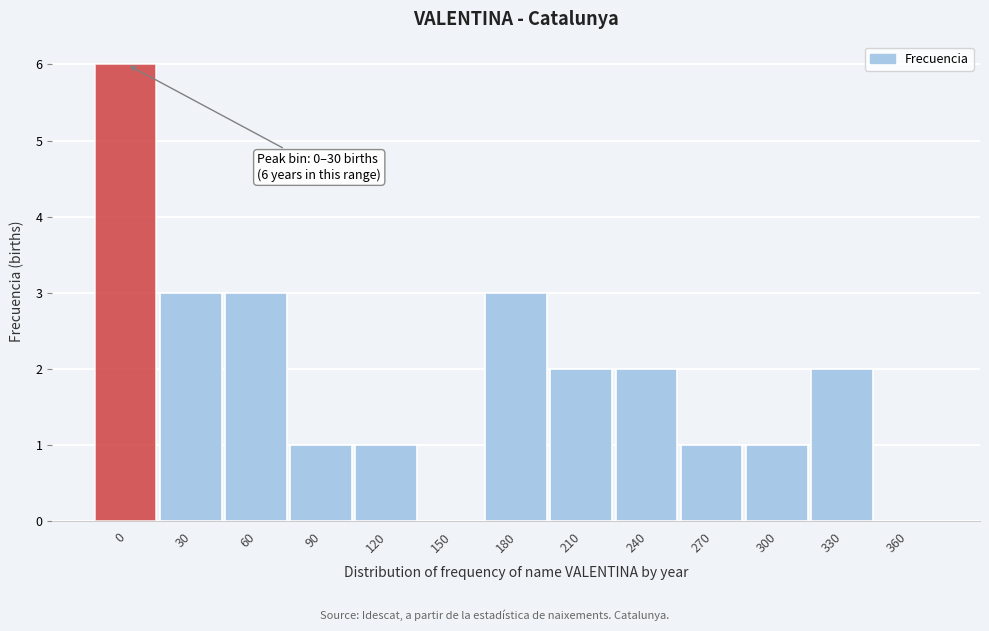

Reading left to right, transcribe all the data shown in this chart.

0=6	30=3	60=3	90=1	120=1	150=0	180=3	210=2	240=2	270=1	300=1	330=2	360=0